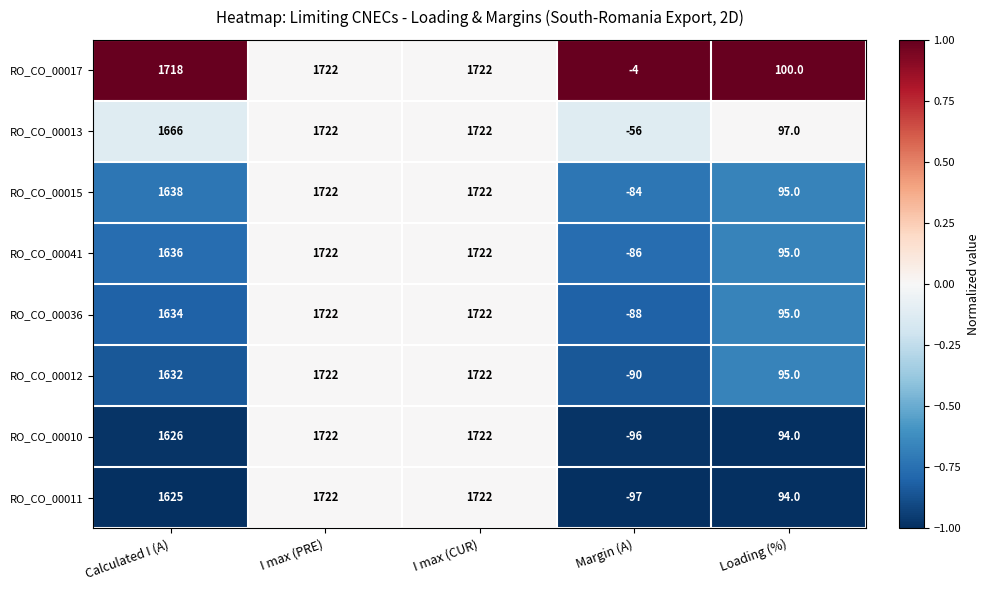

What is the difference between the RO_CO_00015 values at I max (CUR) and Loading (%)?

1627